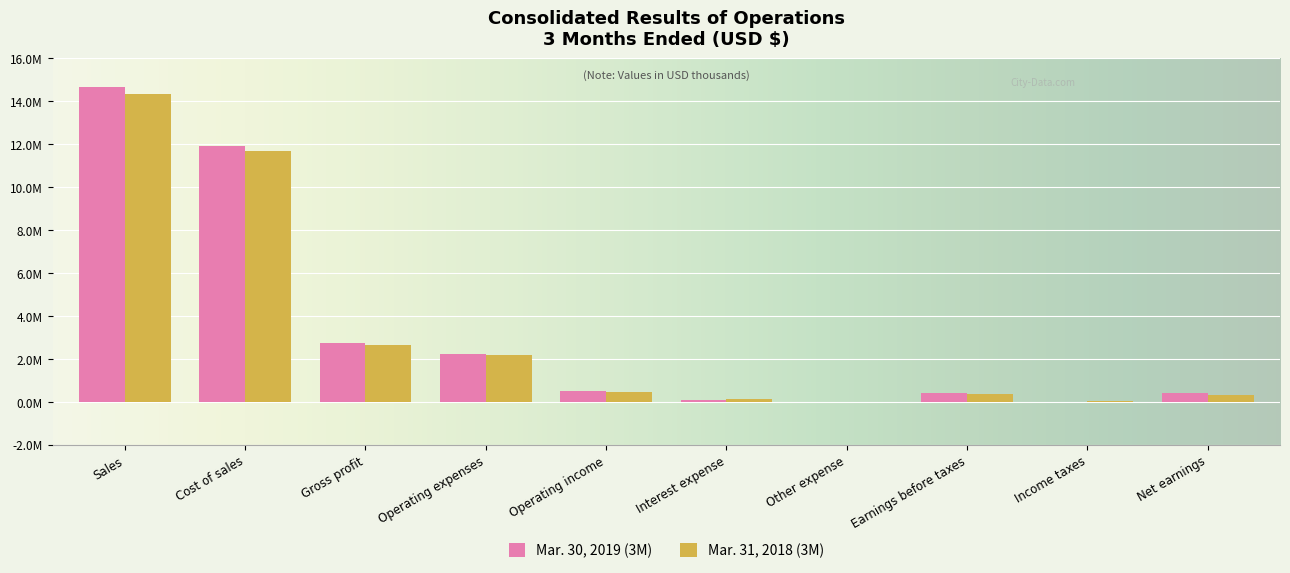

What is the sum of the Mar. 30, 2019 (3M) values at Other expense and Net earnings?

444203